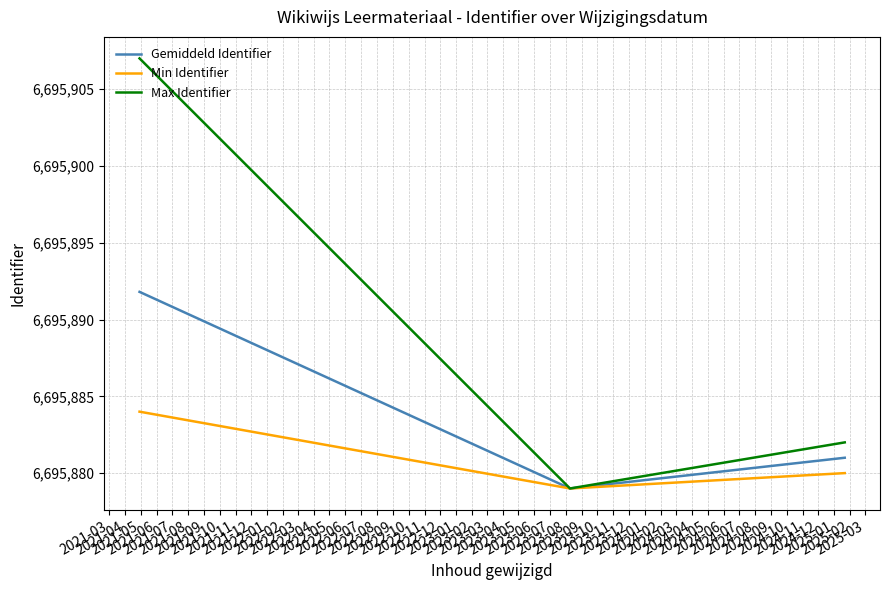

What is the lowest value of the Max Identifier series?

6695879.0